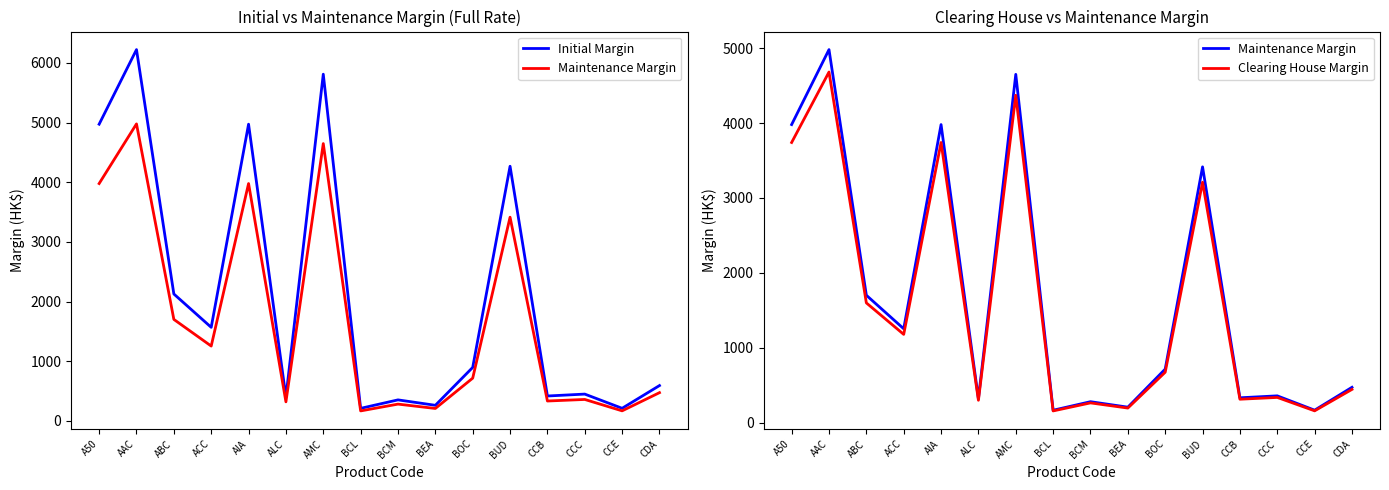

The value of Maintenance Margin at AIA is 3979. True or false?

True